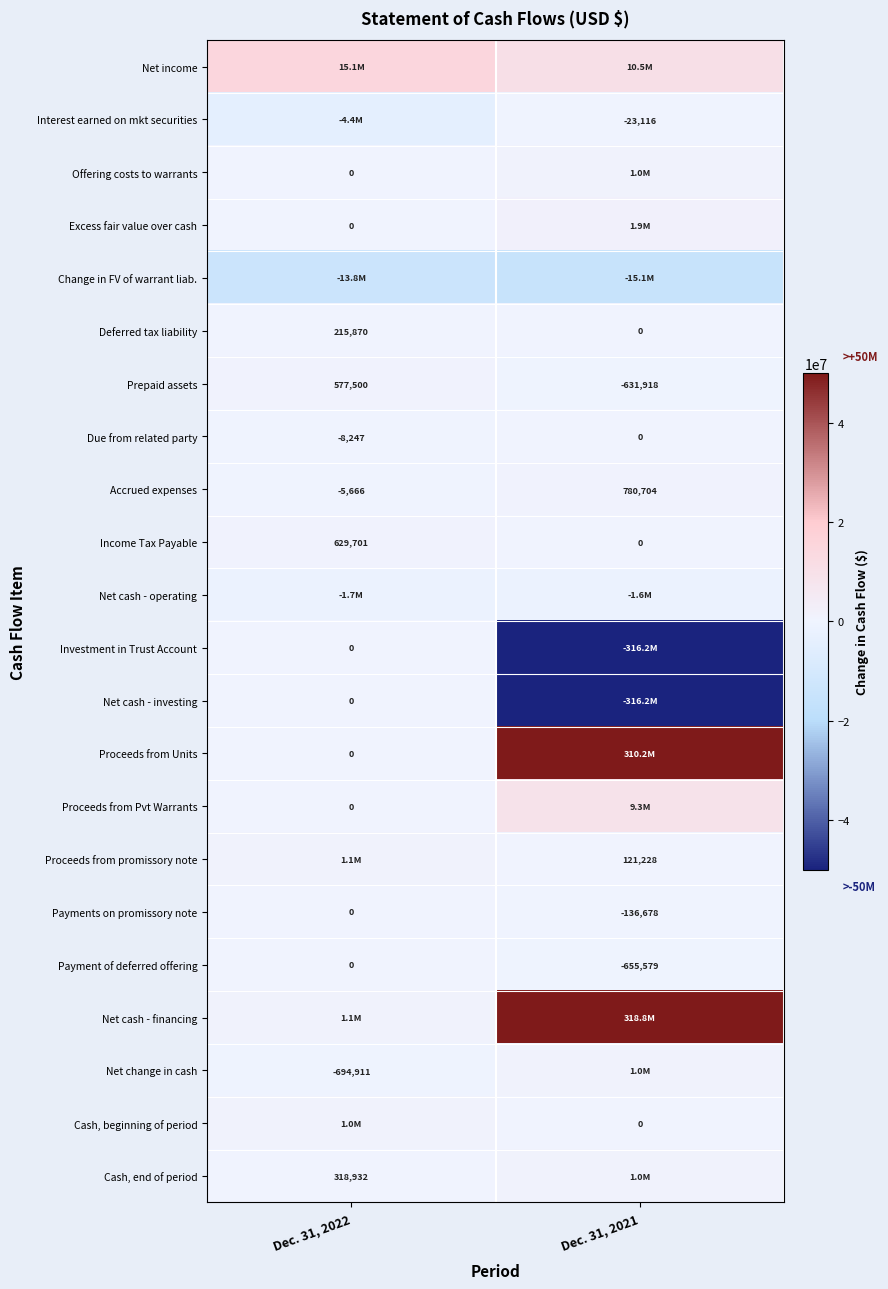

Is the value of Offering costs to warrants at Dec. 31, 2022 greater than the value of Prepaid assets at Dec. 31, 2021?

Yes